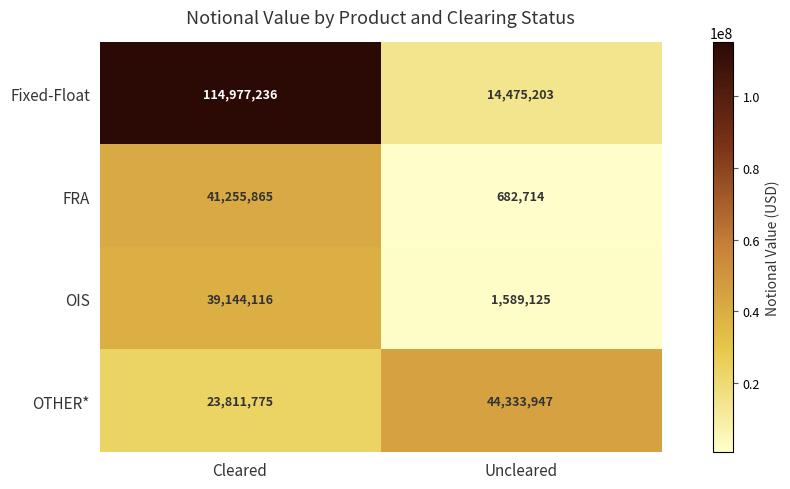

Read the OTHER* value at Uncleared.

44333947